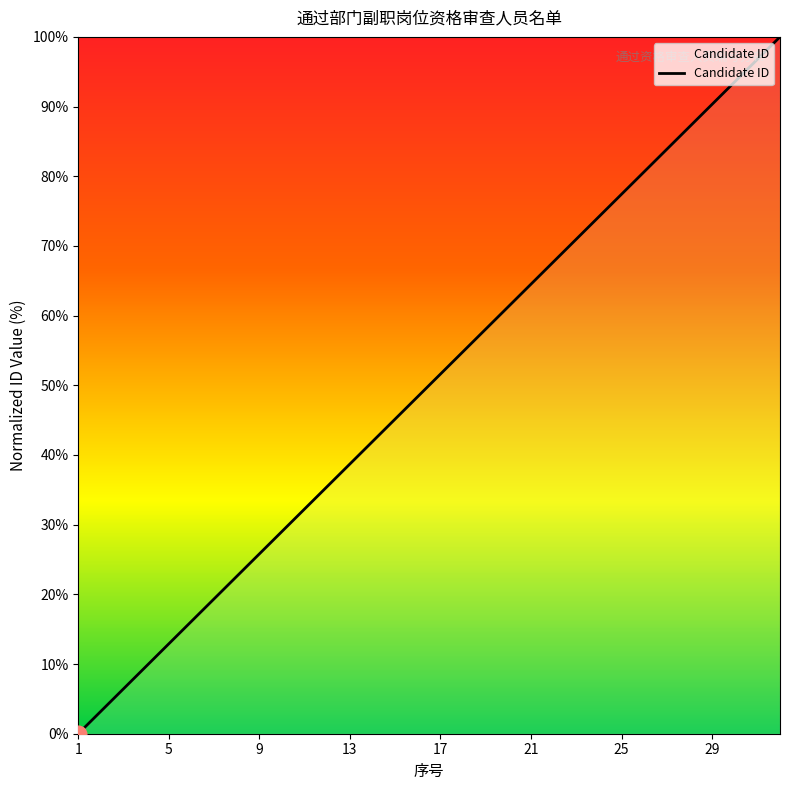

Reading left to right, list all the values displayed in this chart.

0.0	3.2	6.5	9.7	12.9	16.1	19.4	22.6	25.8	29.0	32.3	35.5	38.7	41.9	45.2	48.4	51.6	54.8	58.1	61.3	64.5	67.7	71.0	74.2	77.4	80.6	83.9	87.1	90.3	93.5	96.8	100.0